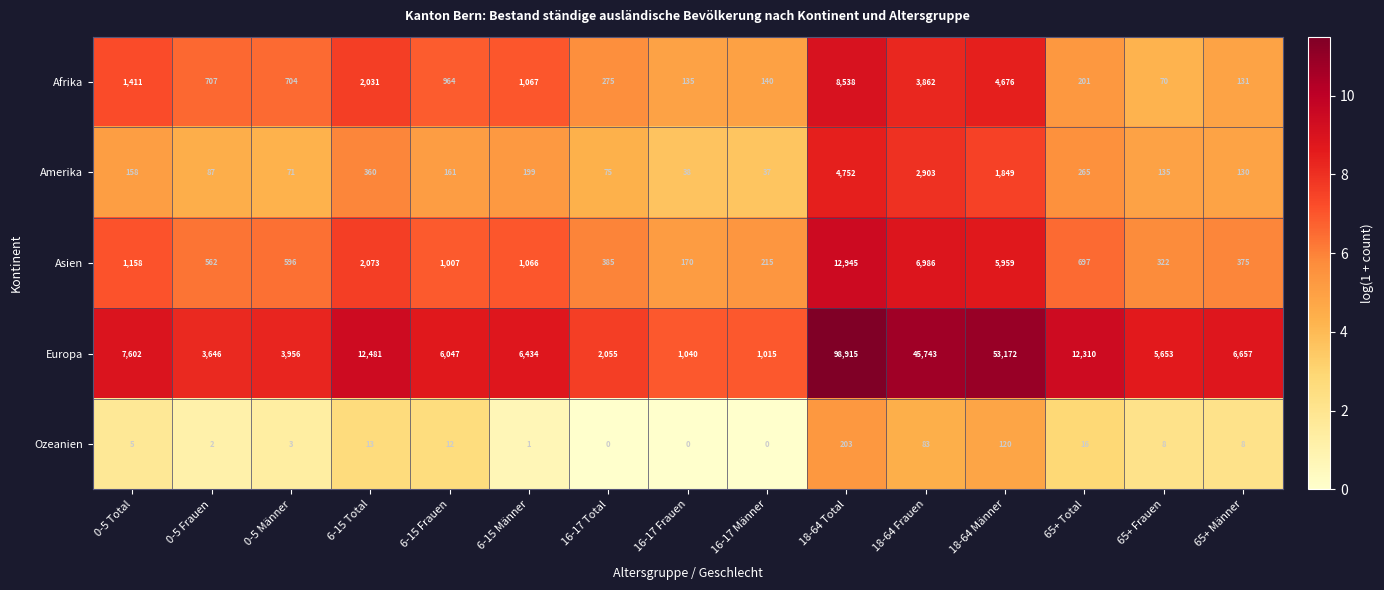

What is the approximate value of Amerika at 0-5 Männer?

71